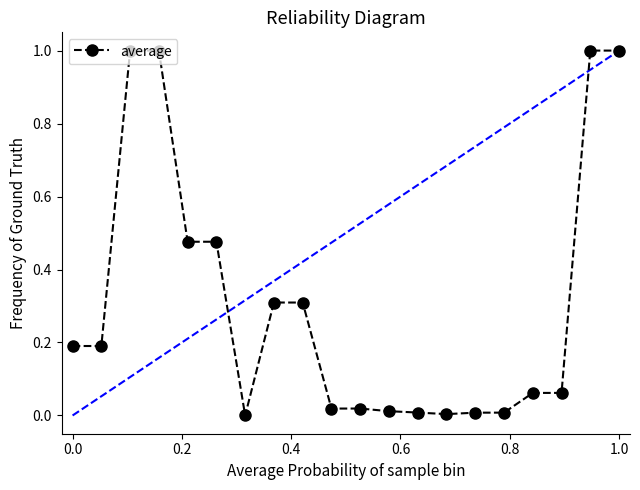

What is the sum of all values?

6.2